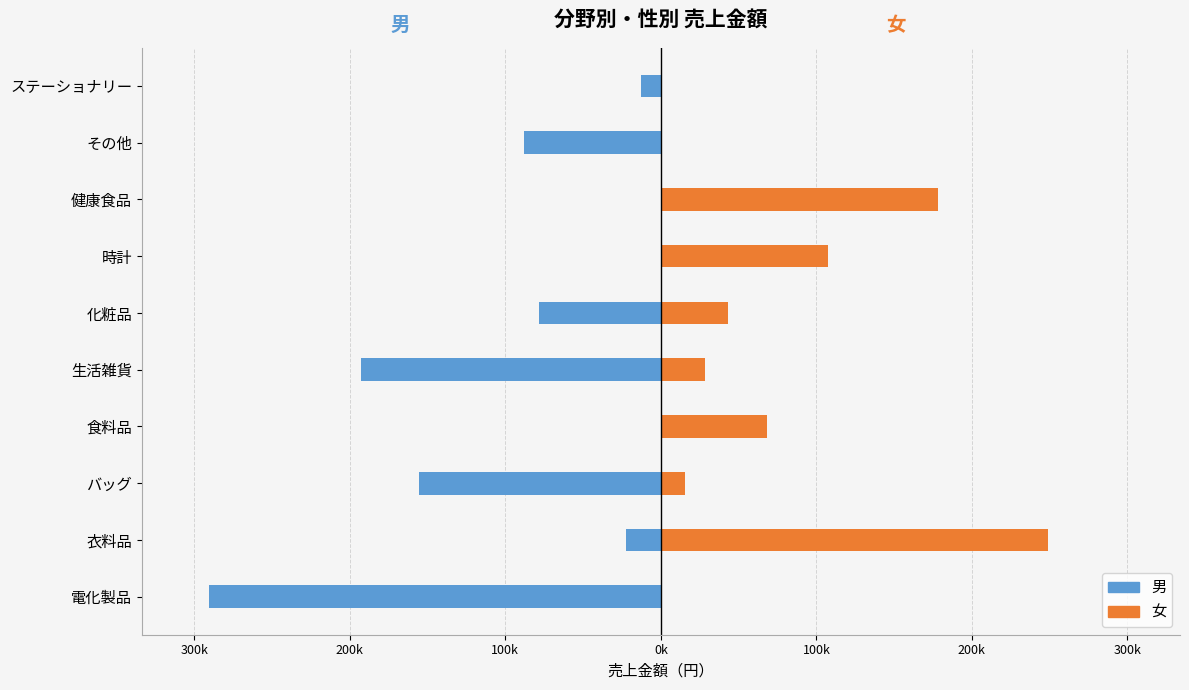

Is the value of 男 at 時計 greater than the value of 女 at 生活雑貨?

No